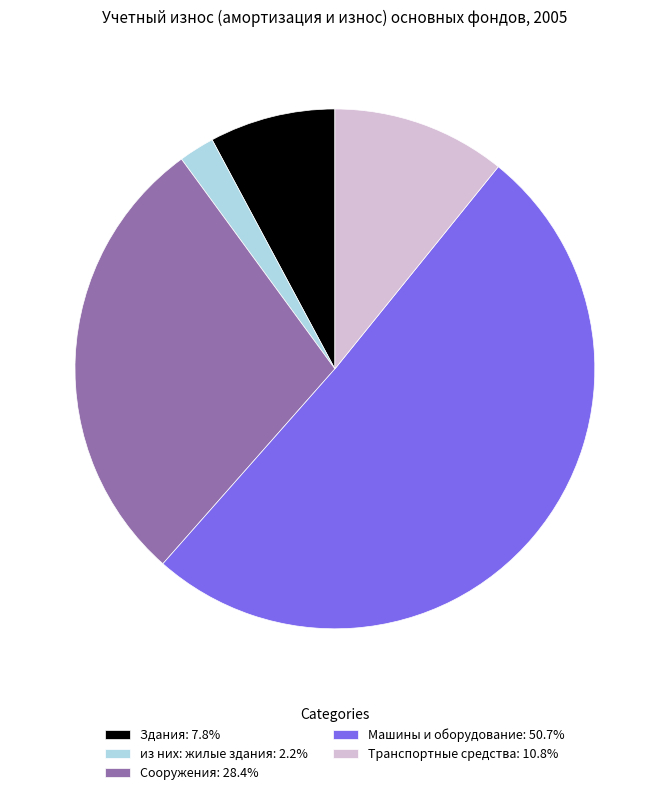

Is the sum of из них: жилые здания: 2.2% and Здания: 7.8% greater than half?

No